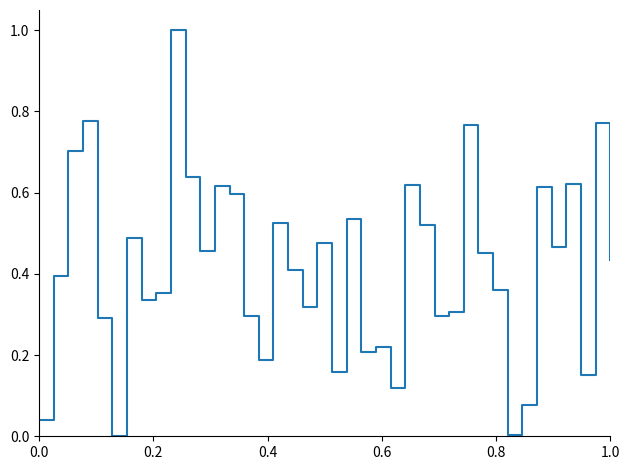

What is the maximum value shown in the chart?

1.0